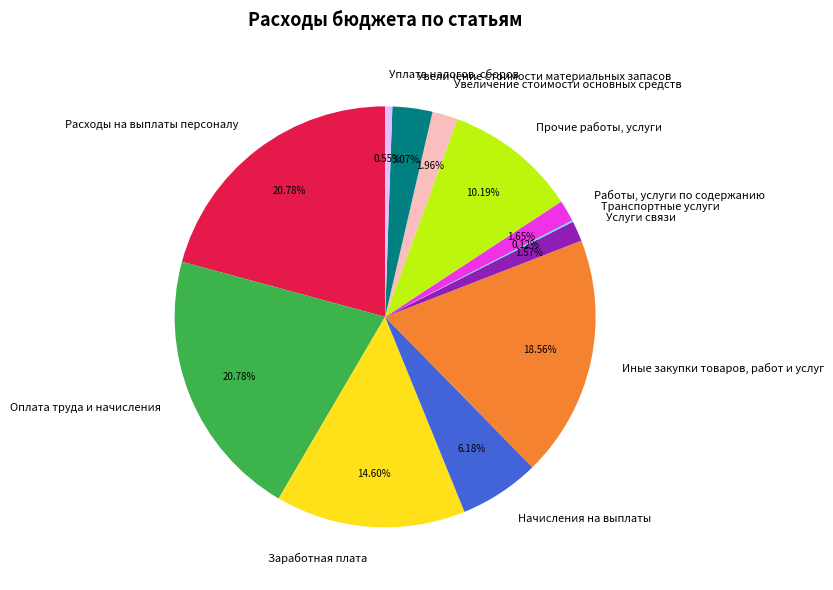

What is the ratio of the value at Прочие работы, услуги to the value at Работы, услуги по содержанию?

6.2